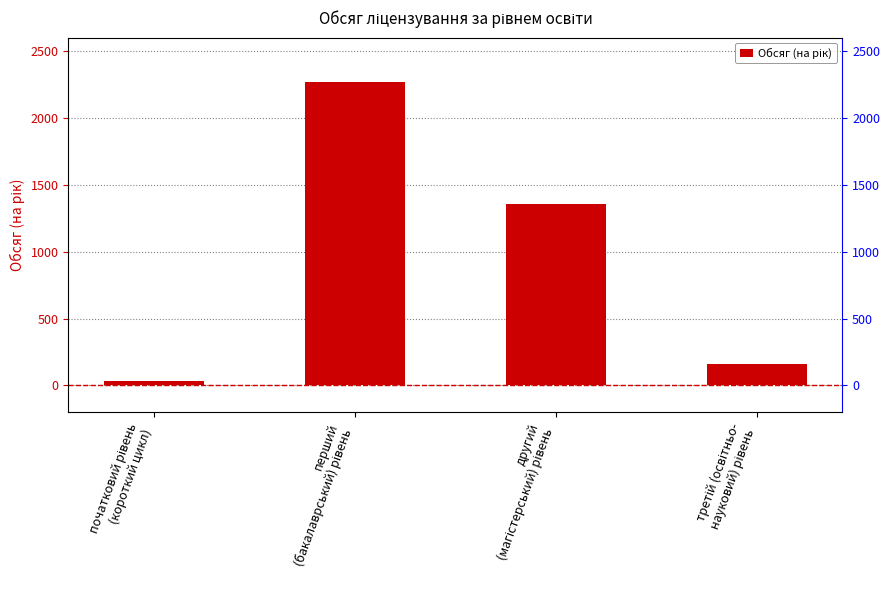

What is the greatest value displayed?

2268